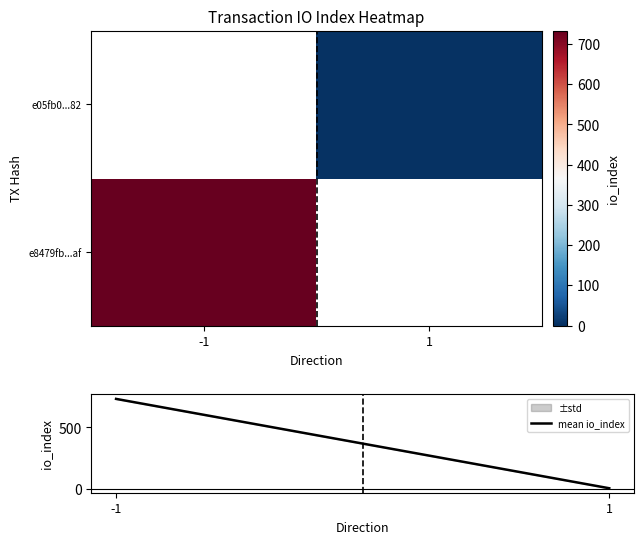

What is the sum of the mean io_index values at -1 and 1?

736.0